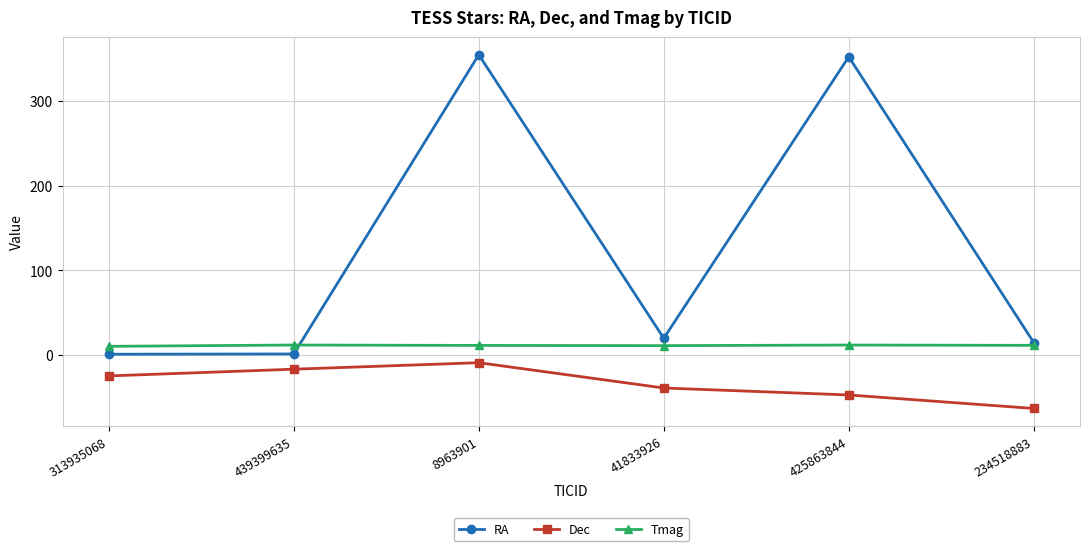

What is the sum of the RA values at 234518883 and 313935068?

15.2